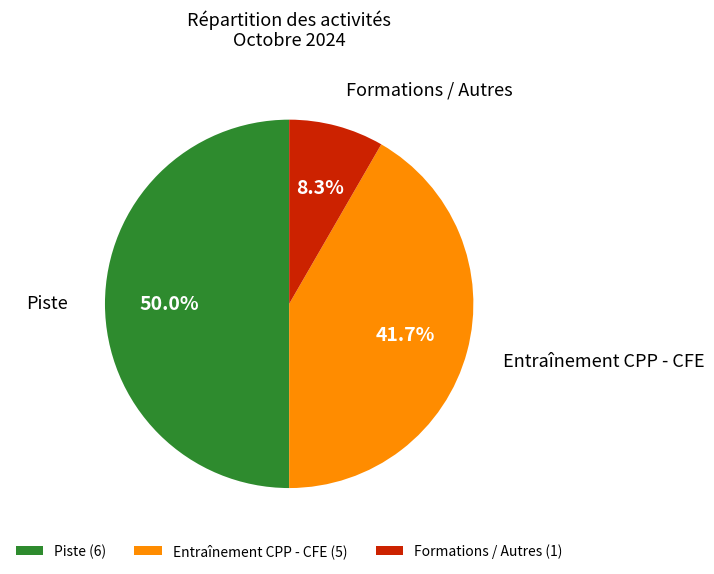

What percentage is the Formations / Autres slice, to the nearest percent?

8%